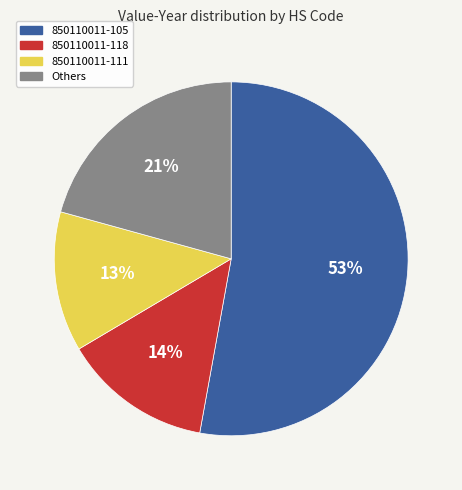

To the nearest percent, what is the average slice percentage?

25%